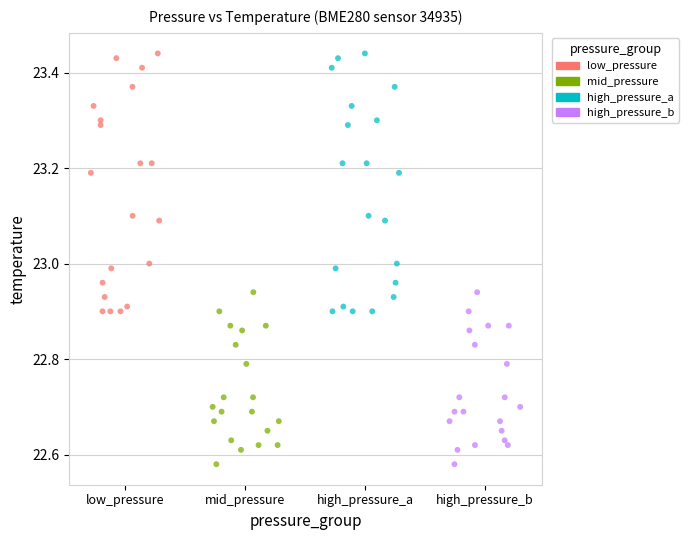

What are all the series names shown in the legend?

low_pressure, mid_pressure, high_pressure_a, high_pressure_b